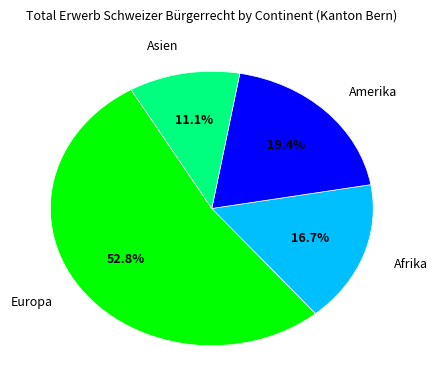

Rank the categories by value from highest to lowest.

Europa, Amerika, Afrika, Asien